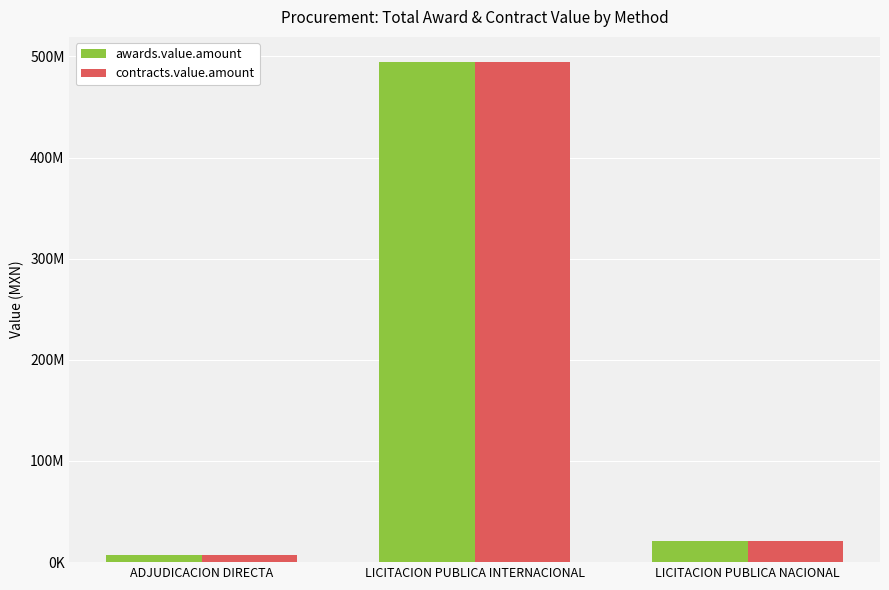

Which label corresponds to the smallest value in the chart?

ADJUDICACION DIRECTA